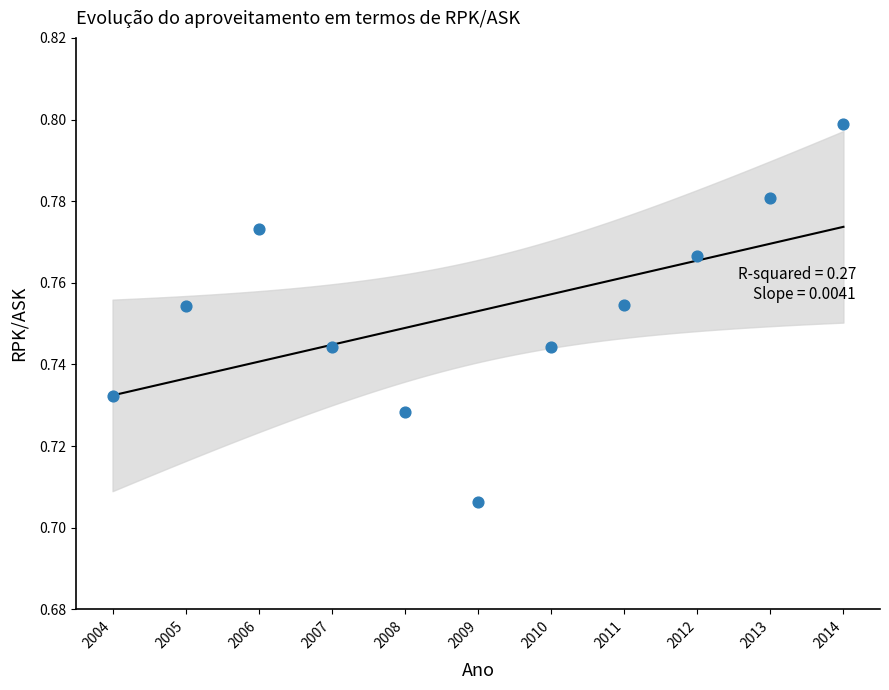

What is the average X value?

2009.0